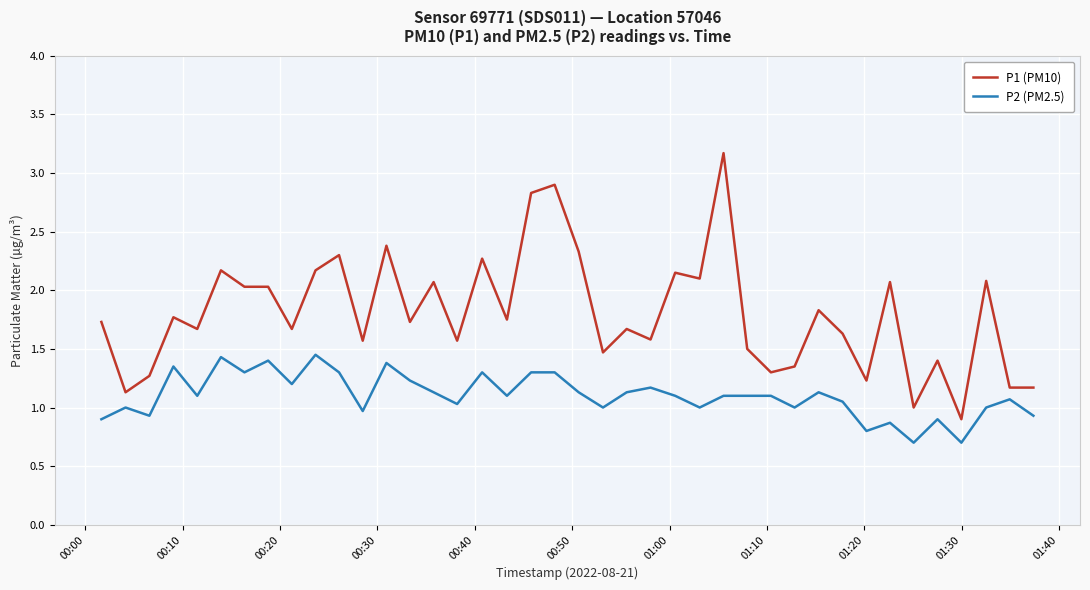

What is the minimum value shown in the chart?

0.7